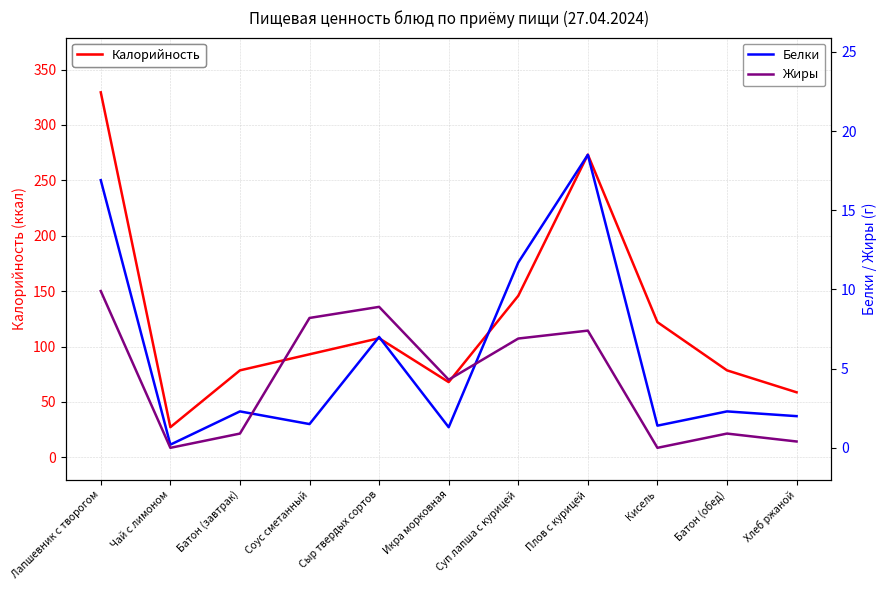

What is the maximum value for Белки?

18.5